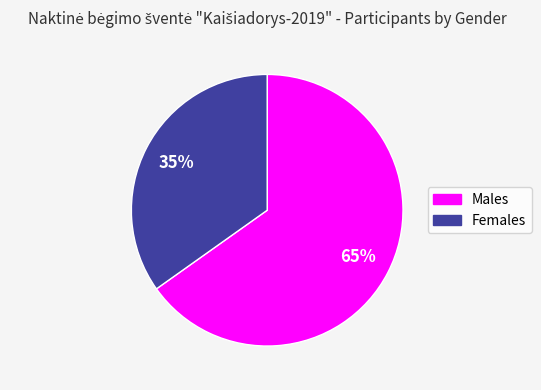

Which slice is the smallest?

Females